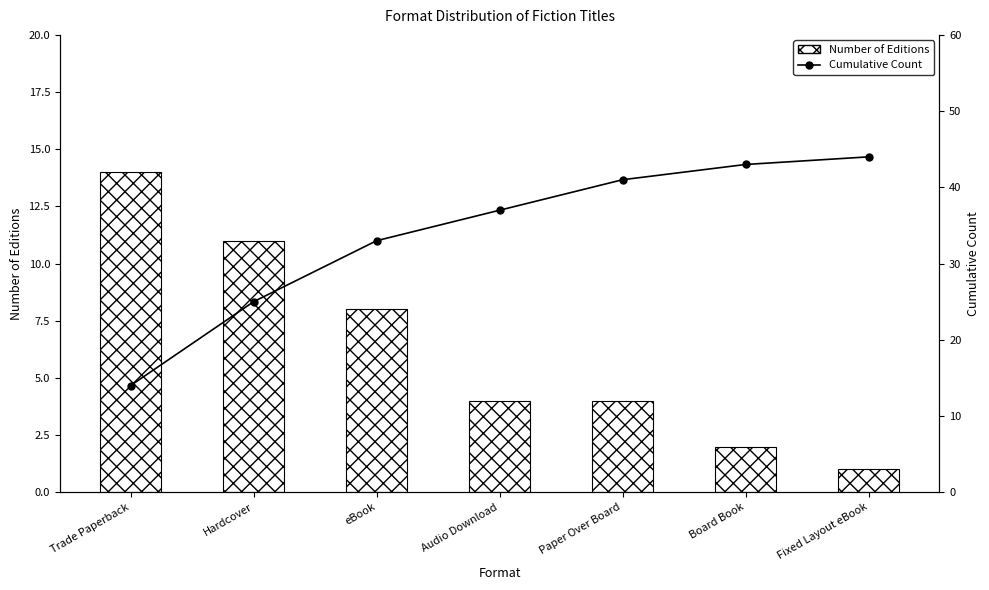

What is the minimum value for Cumulative Count?

14